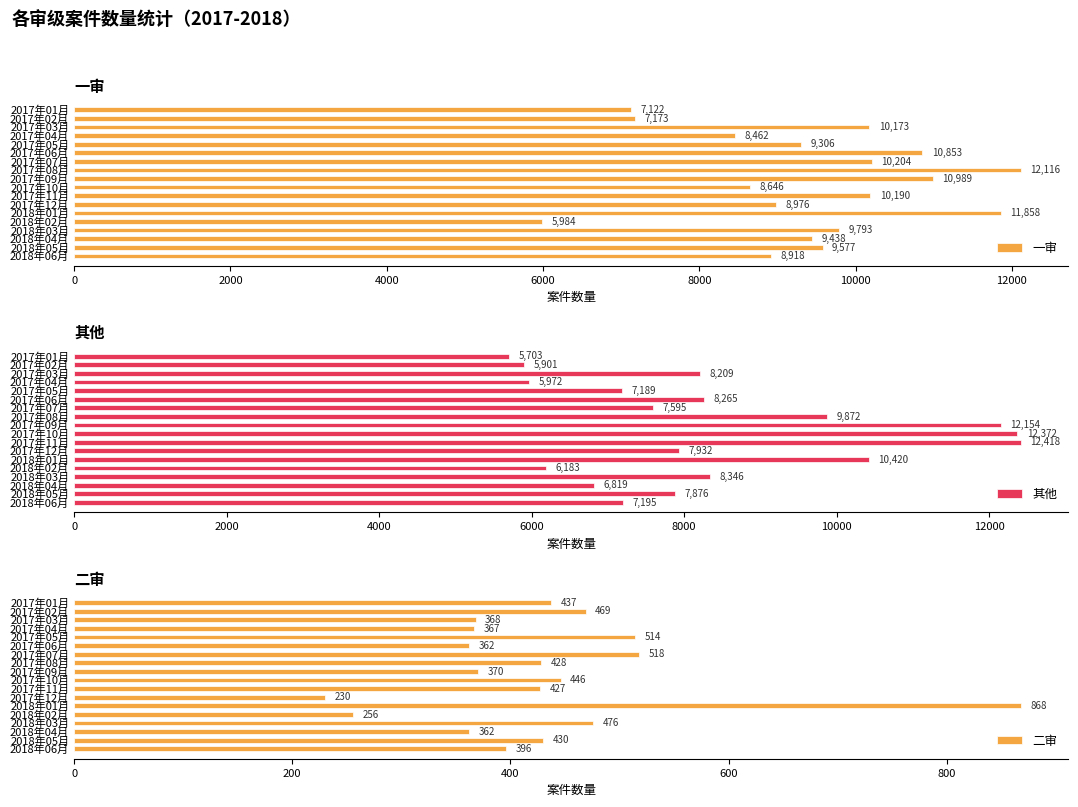

The 二审 series shows 227 at 2017年06月. True or false?

False